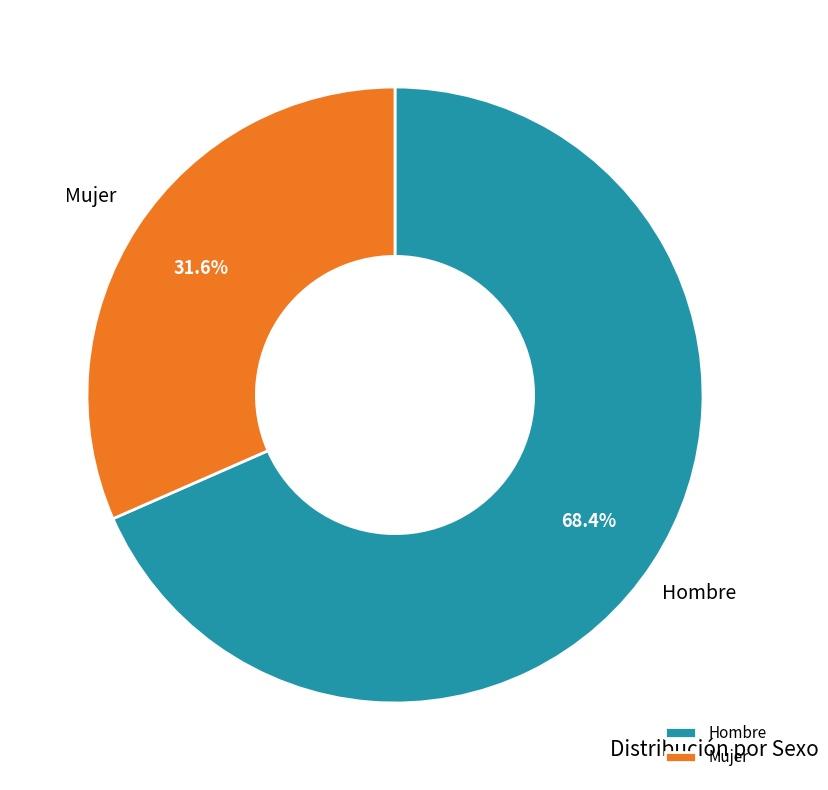

What is the smallest slice in the pie chart?

Mujer